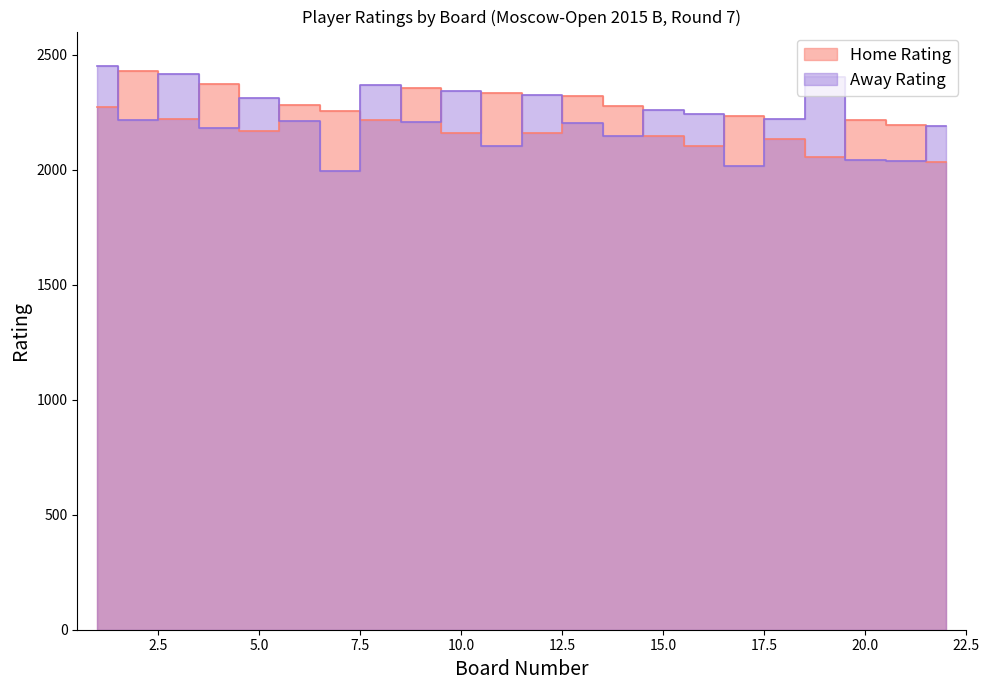

Which category has the highest value in the Home Rating series?

2